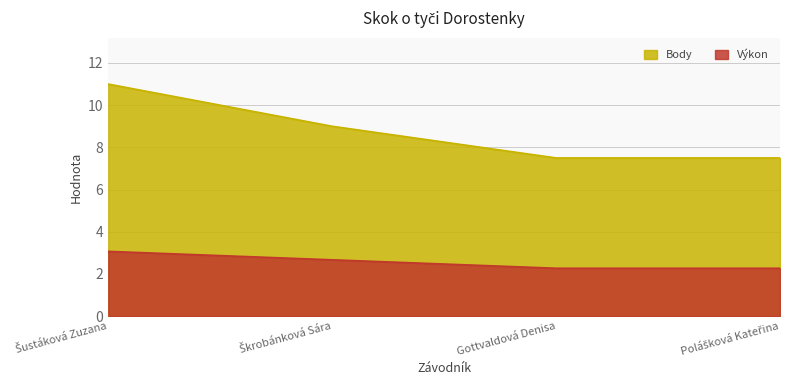

What is the value of the Body point at the 2nd from the left?

9.0